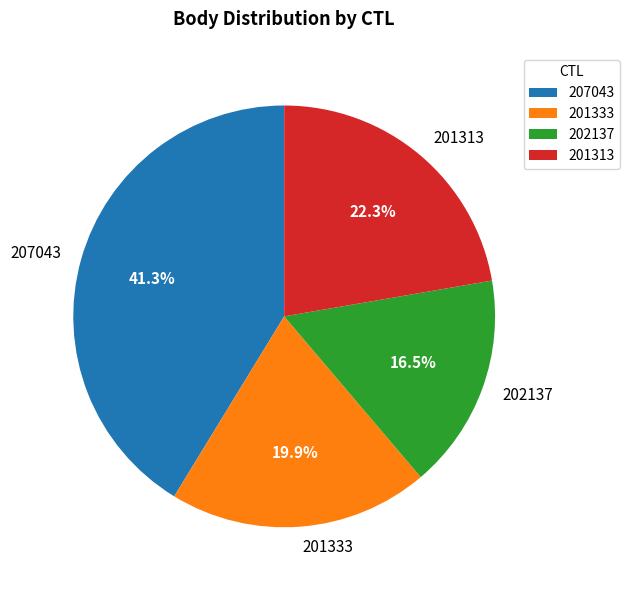

What is the smallest slice in the pie chart?

202137